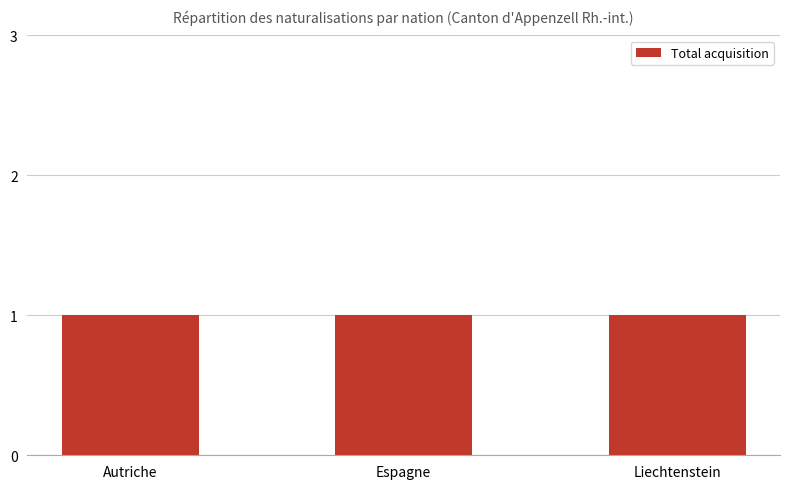

What is the maximum value for Nat. facilitées Total?

1